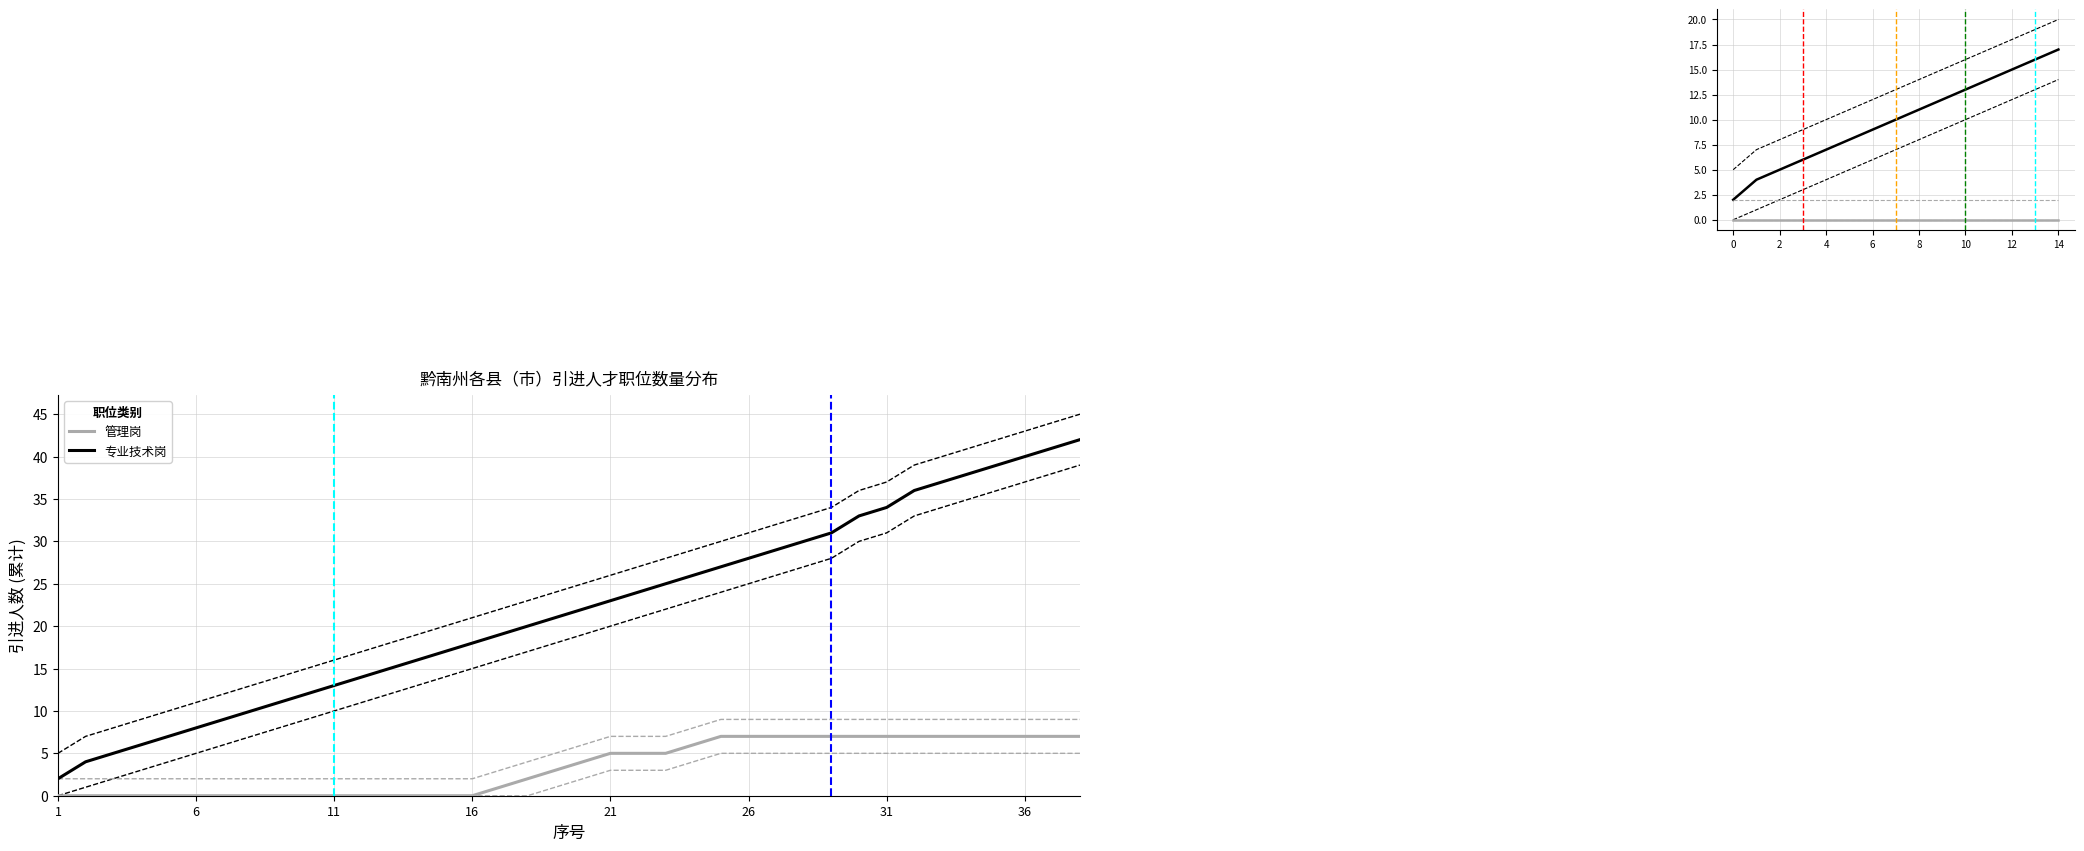

Is the value of 管理岗 (lower) at 16 greater than the value of 专业技术岗 at 36?

No